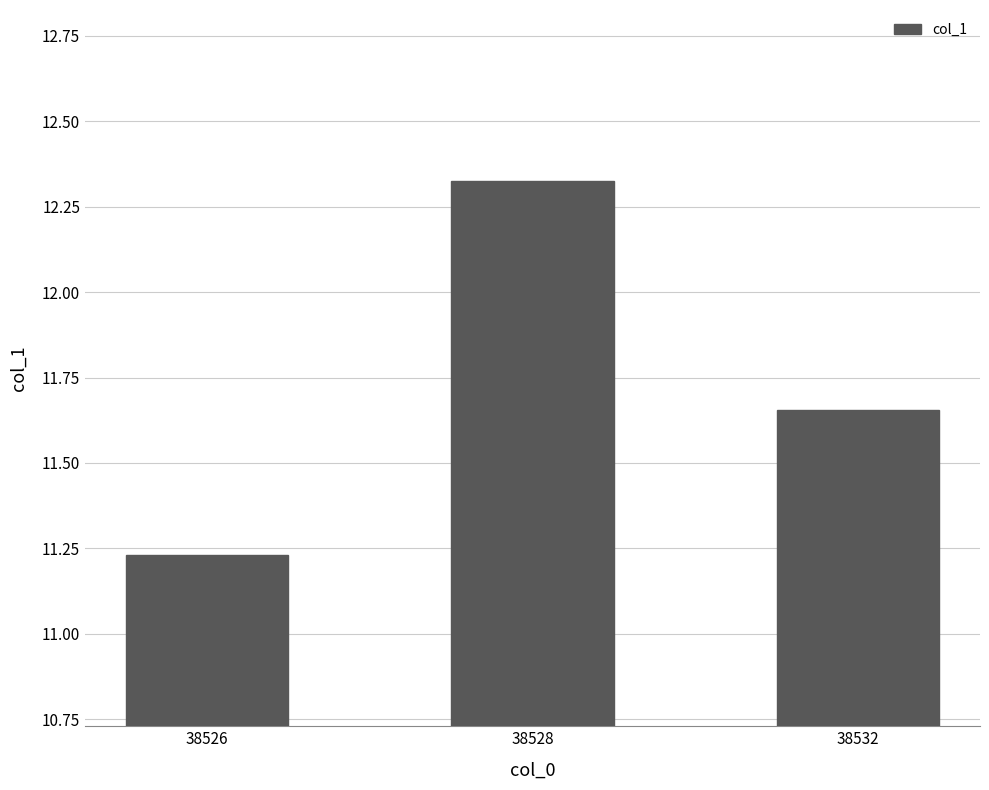

The value at 38528 is 4.0. True or false?

False